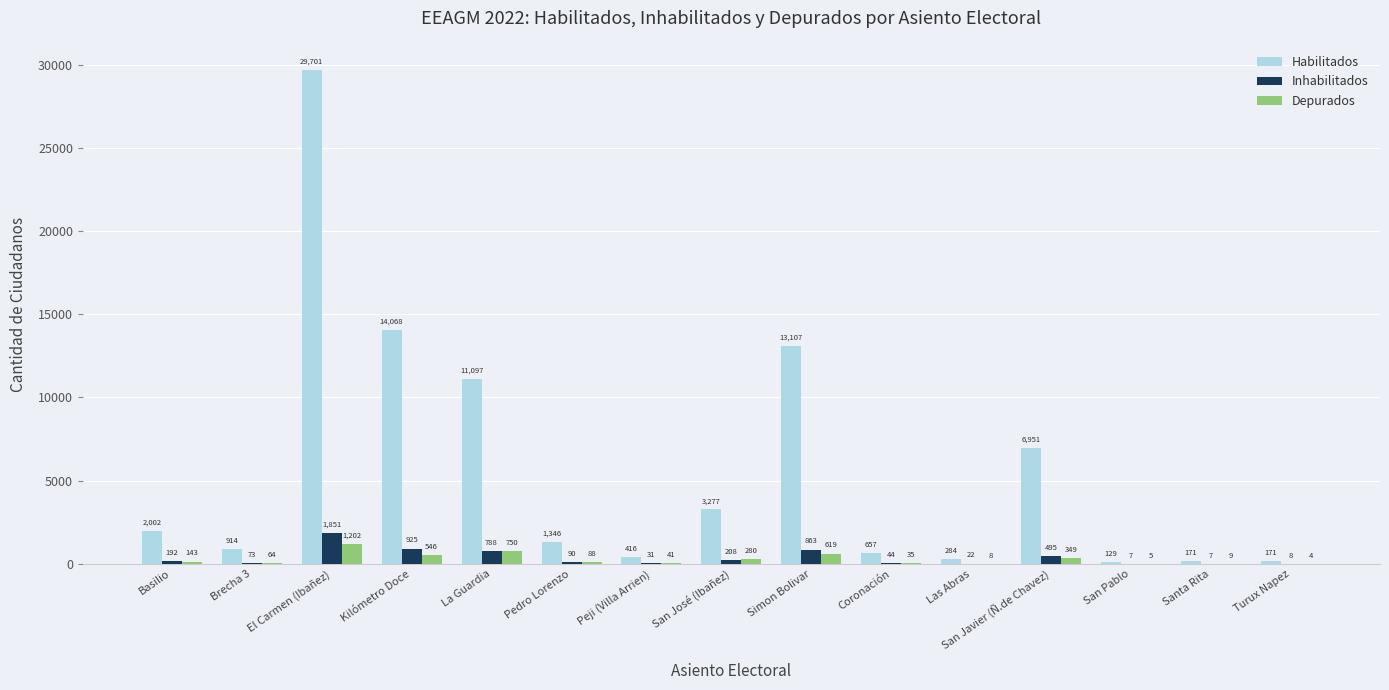

What is the sum of the Inhabilitados values at San Javier (Ñ.de Chavez) and Peji (Villa Arrien)?

526